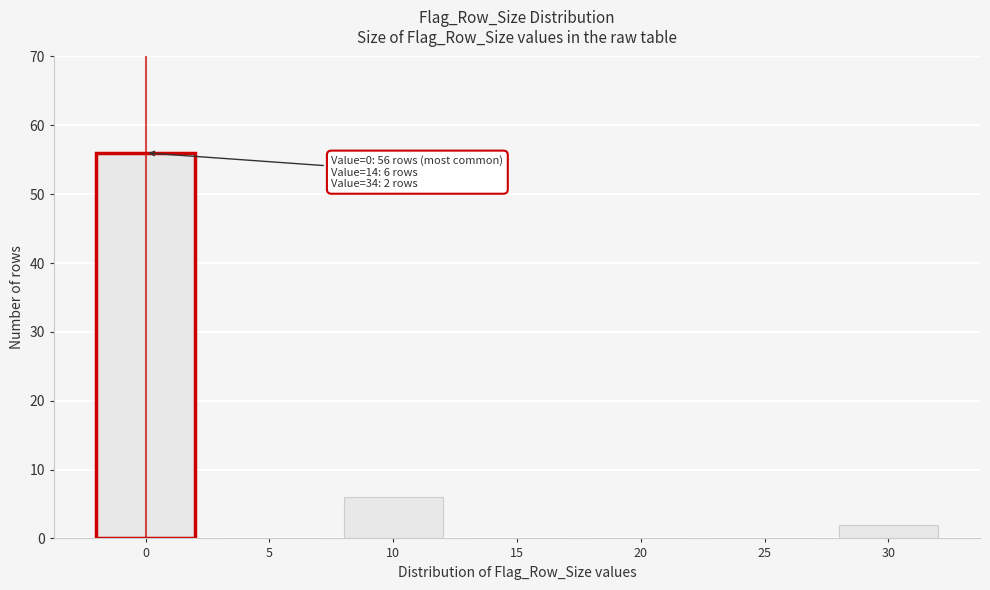

Reading right to left, list all the values displayed in this chart.

30=2	25=0	20=0	15=0	10=6	5=0	0=56